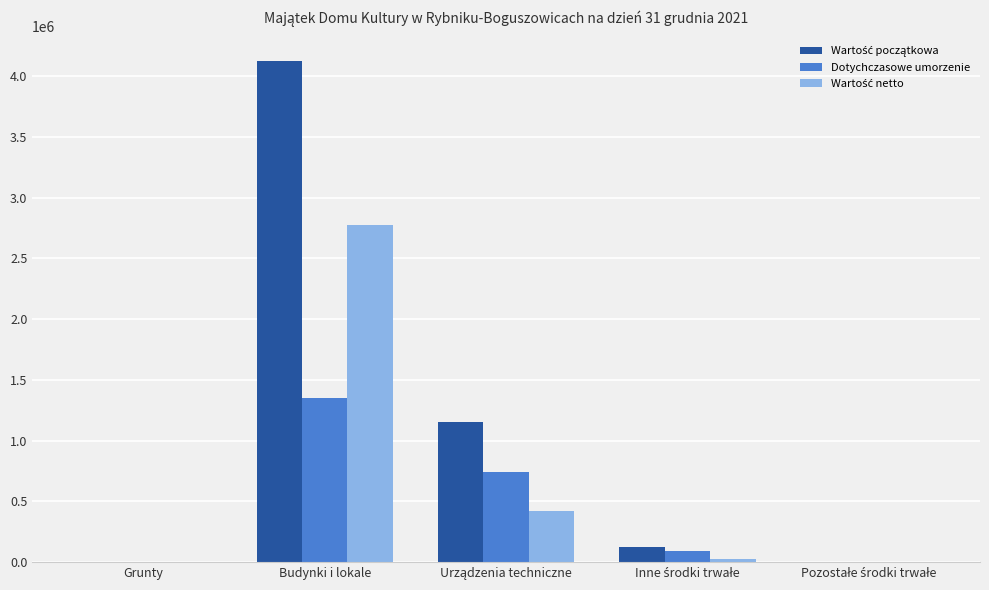

What is the greatest value displayed?

4121961.7